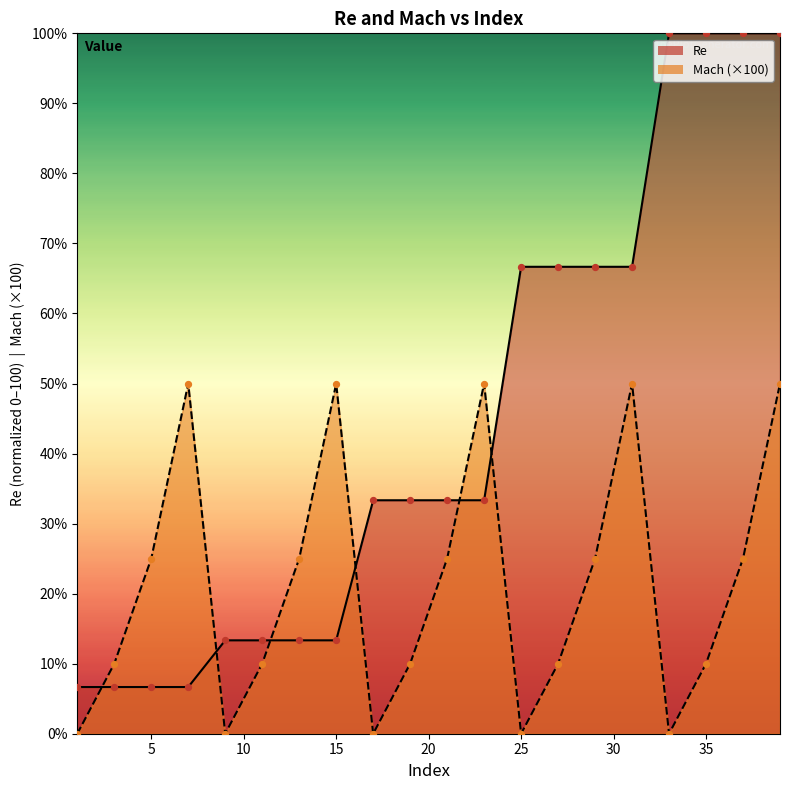

Which series contains the lowest Y value?

Mach